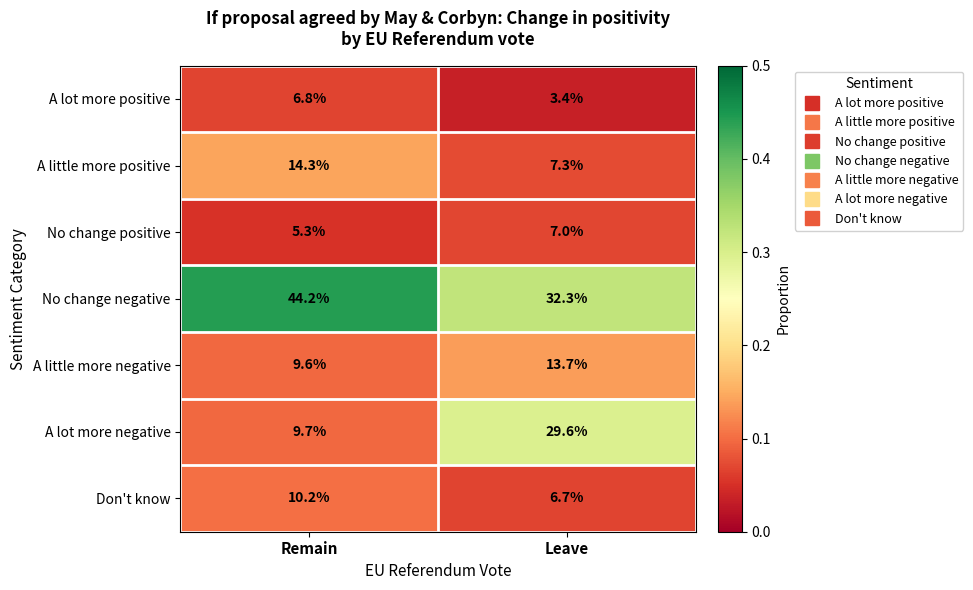

At which category is the sum across all series the highest?

Remain